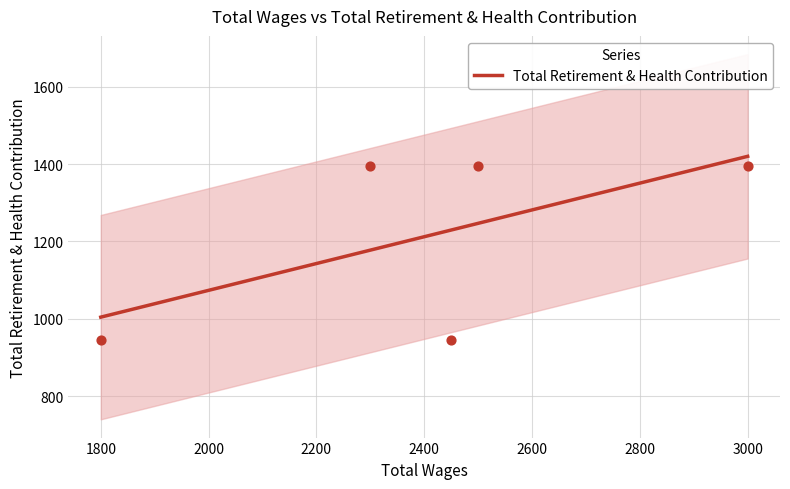

True or false: Total Retirement & Health Contribution has a value of 1420.0 at 3000.

True